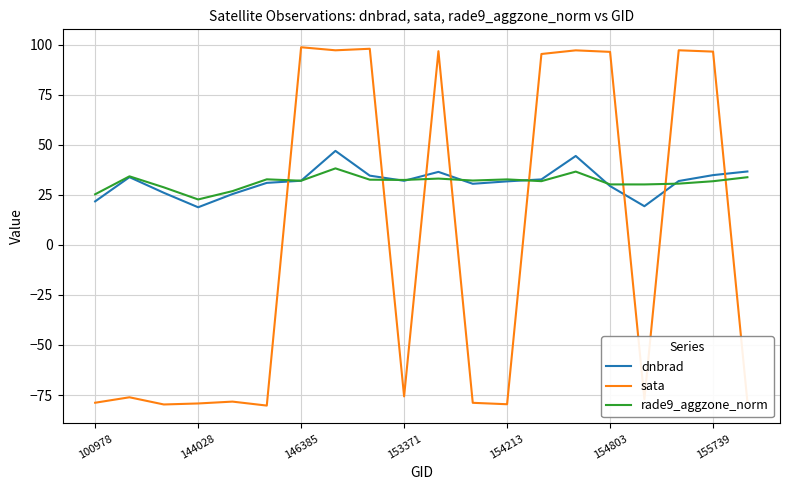

Which series has the widest spread of values?

sata